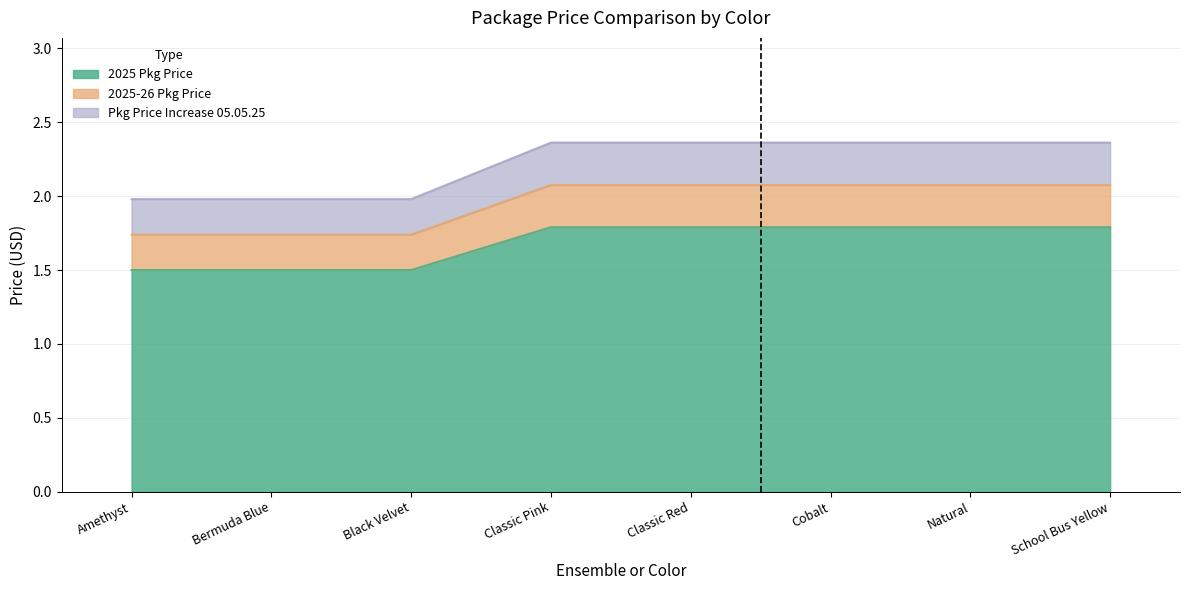

What is the average value of the 2025-26 Pkg Price series?

2.0